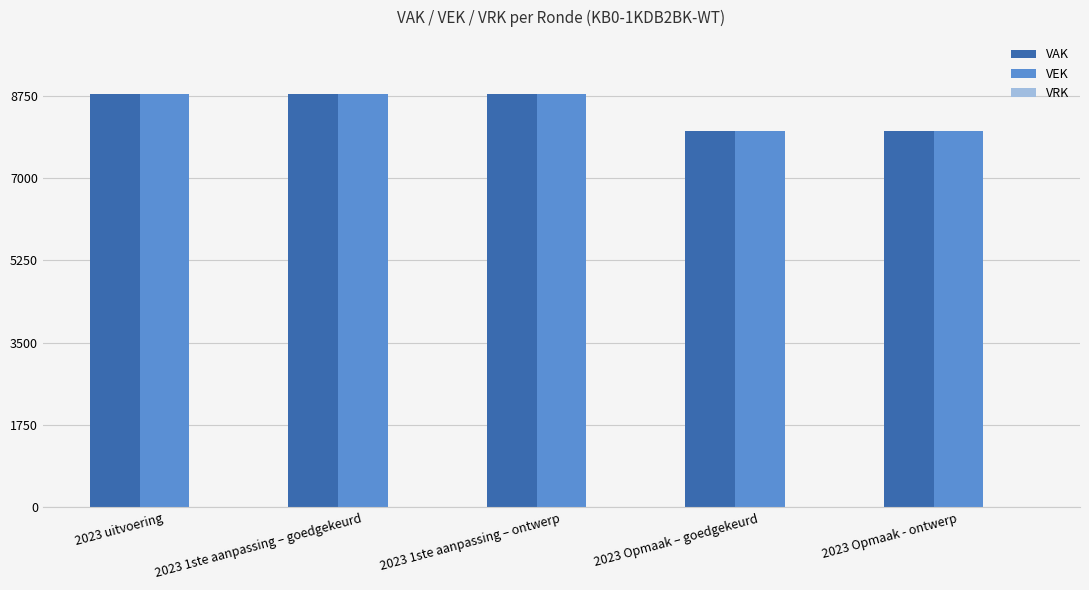

What is the lowest value of the VEK series?

8000